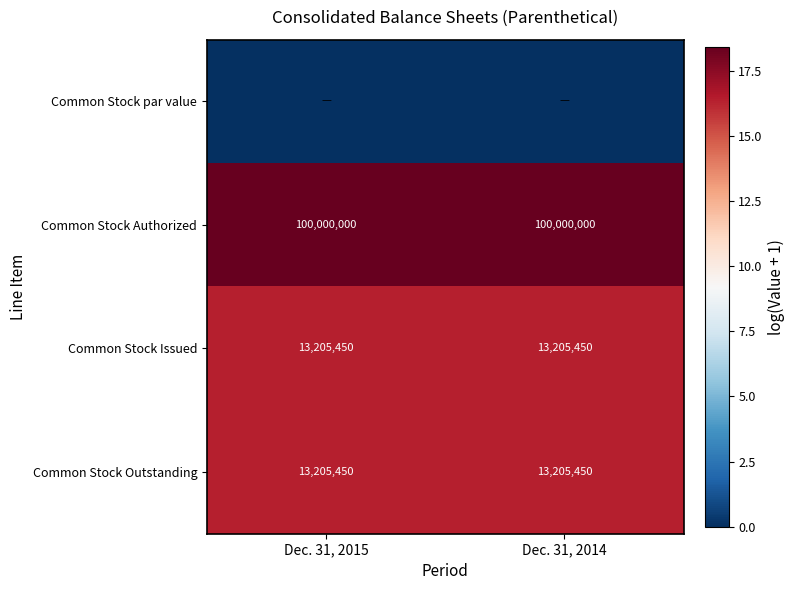

Is the value of Common Stock Outstanding at Dec. 31, 2014 greater than the value of Common Stock Authorized at Dec. 31, 2015?

No